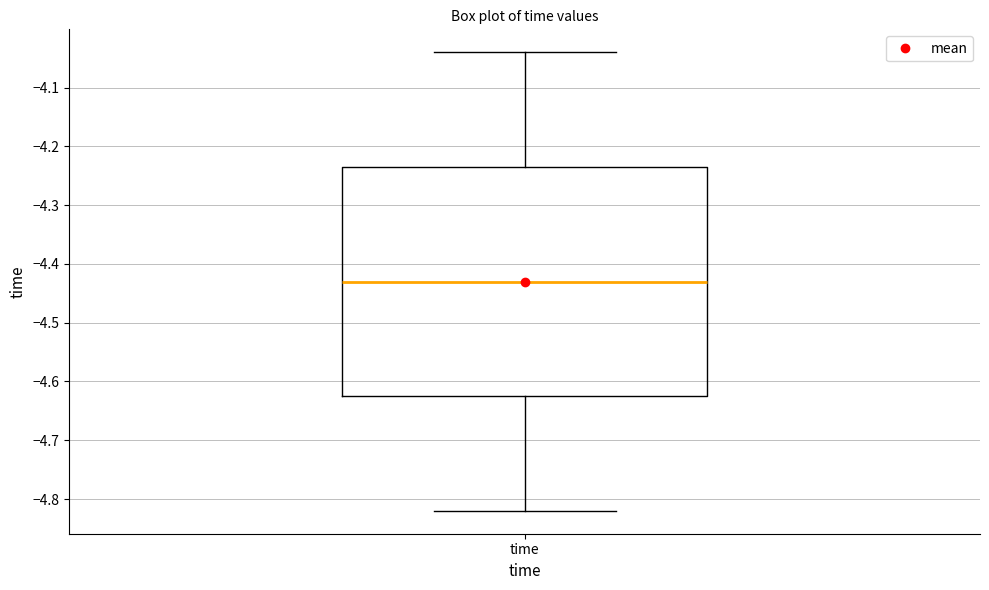

Read this box plot against the y-axis: the position of the median line, the range covered by the box, and the ends of both whiskers. The values are not printed on the chart, so give them approximately, as read against the axis.

median -4.43, box -4.62 to -4.23, whiskers -4.82 to -4.04